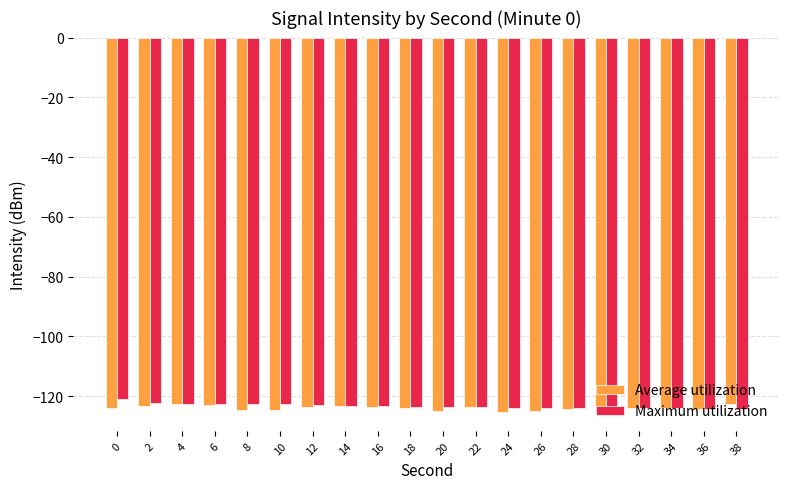

Is it true that Average utilization equals -160.2 at 38?

False